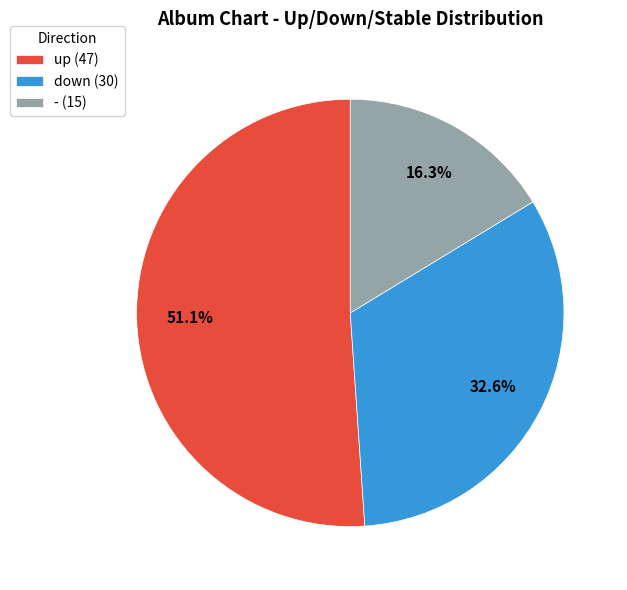

To the nearest percent, what is the difference between the largest and smallest slice percentages?

35%